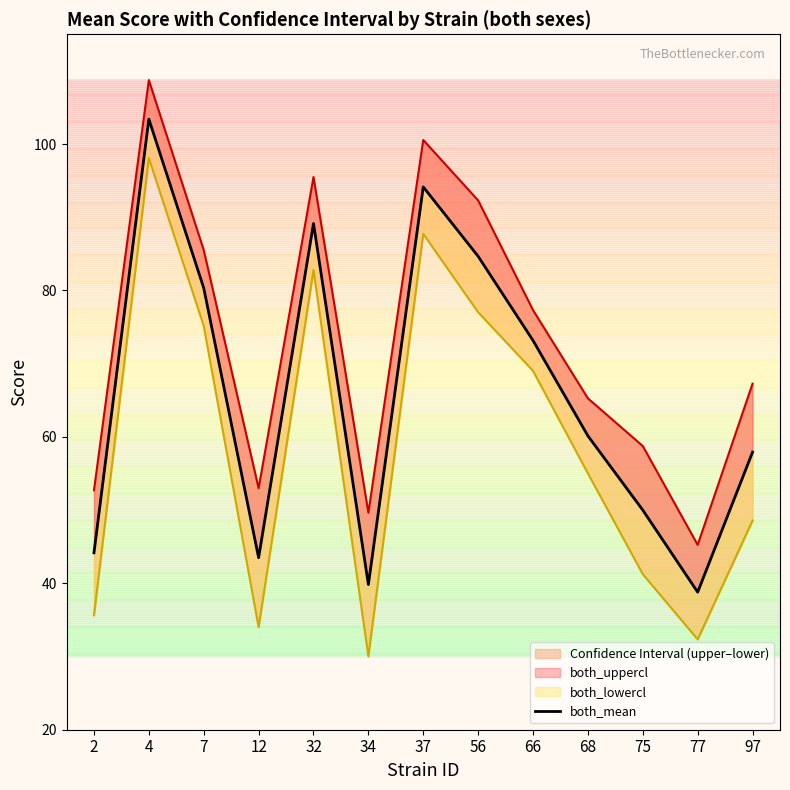

Where is the data nearest to the value 71?

66